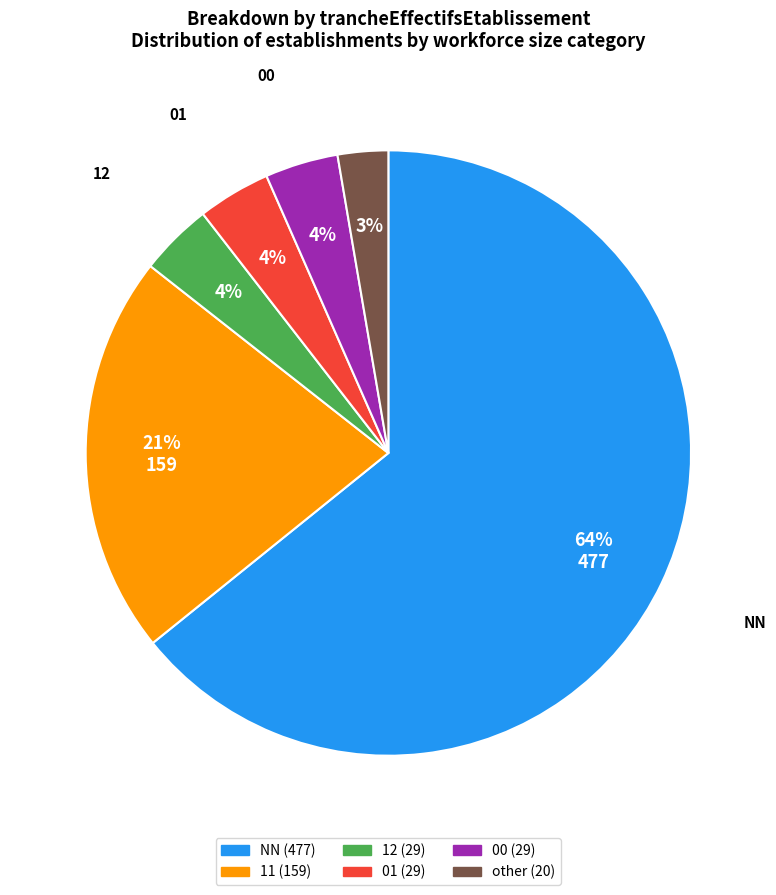

How many slices are in this pie chart?

6